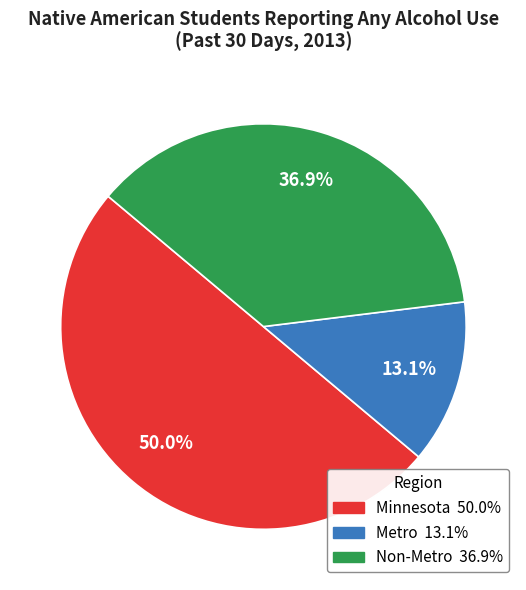

Approximately how many times larger is the value at Minnesota compared to Metro?

3.8